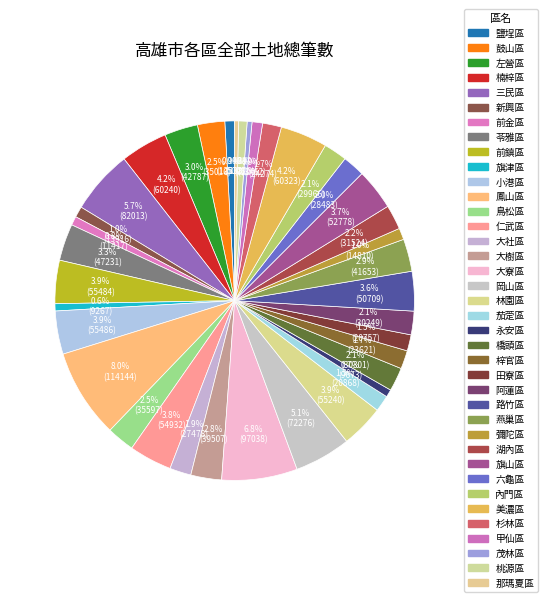

To the nearest percent, what is the difference between the largest and smallest slice percentages?

8%